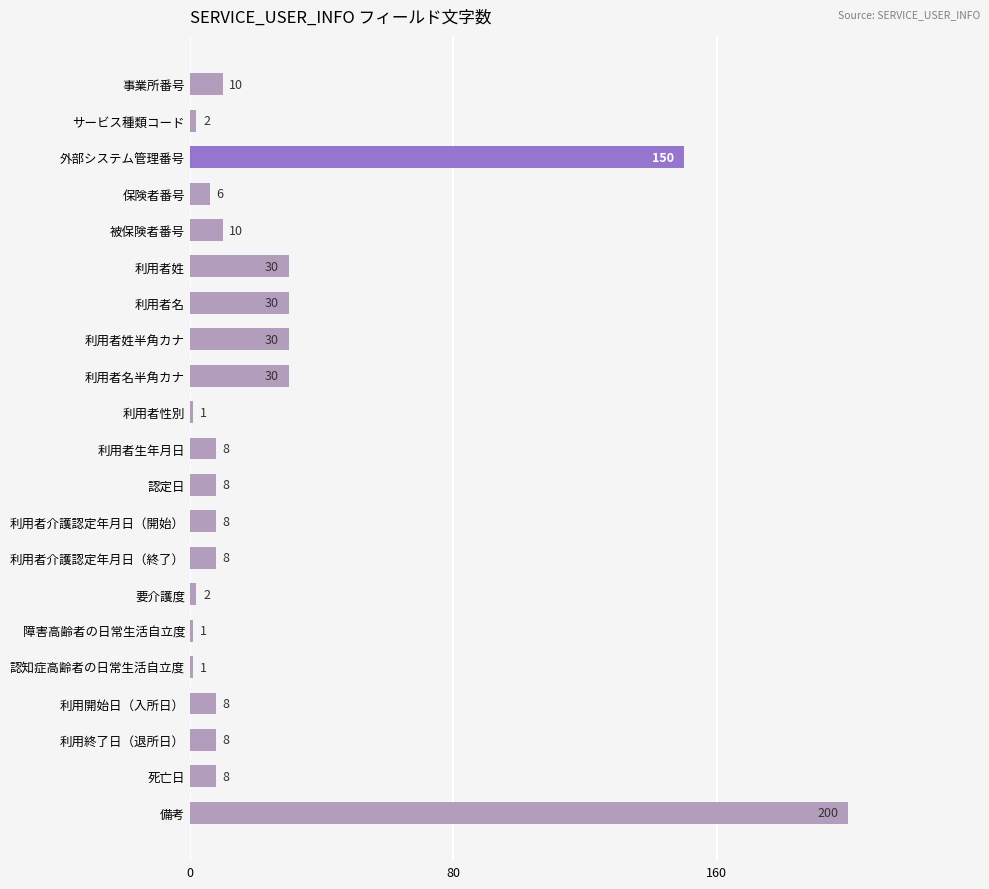

True or false: the data shows 1 at 利用者性別.

True